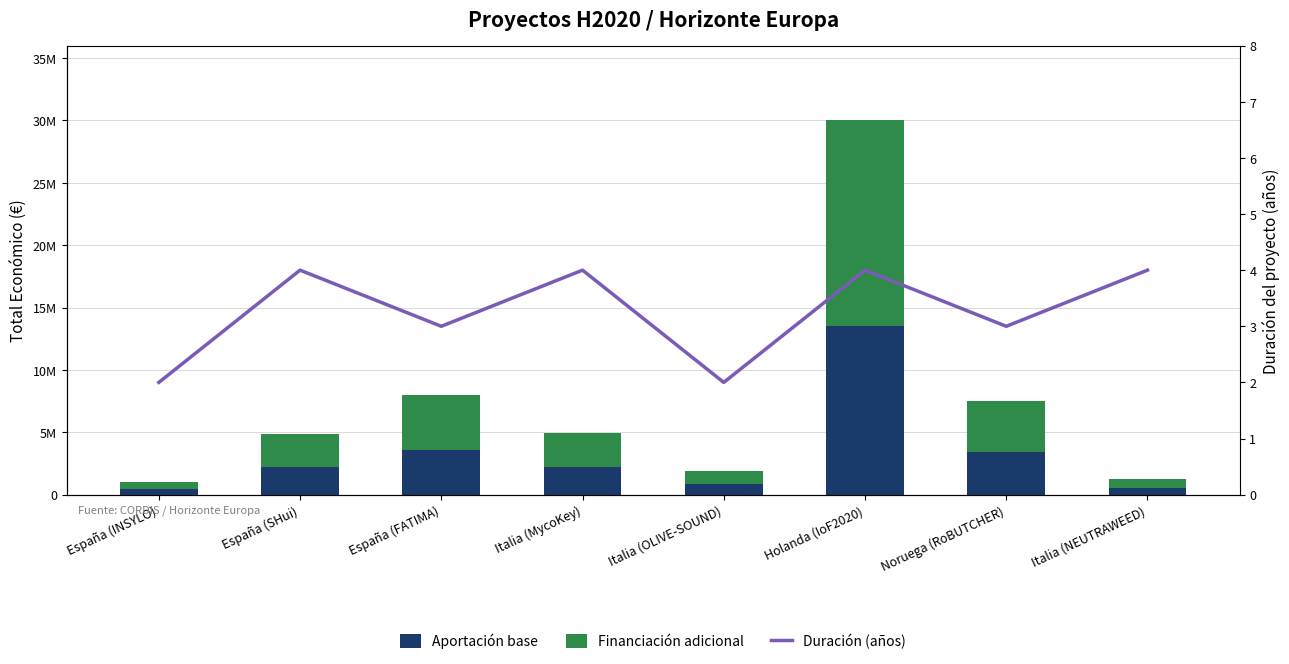

What is the label of the 1st bar from the right?

Italia (NEUTRAWEED)